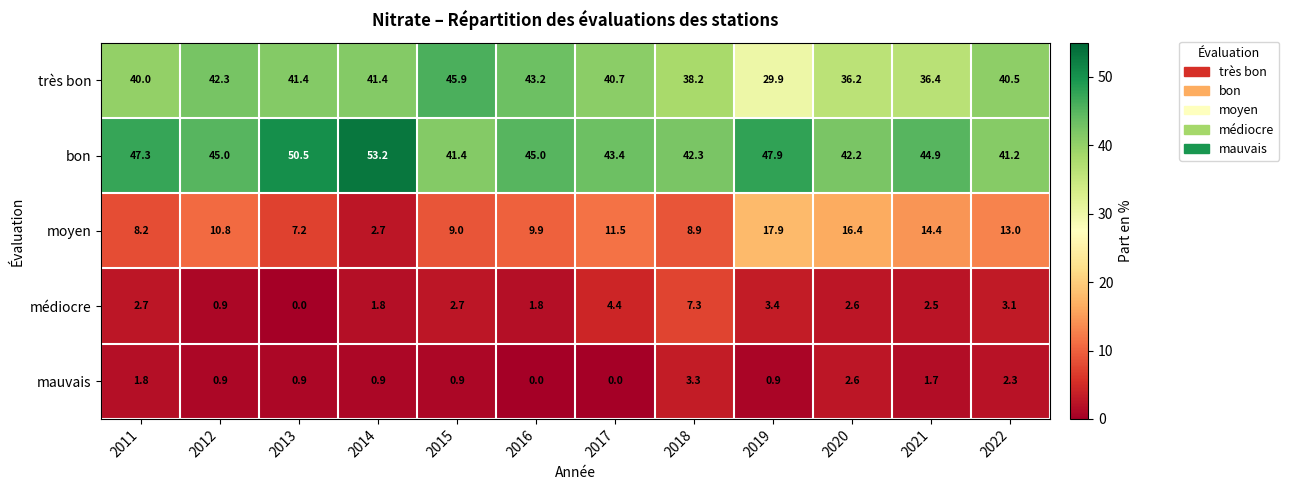

What is the lowest value of the moyen series?

2.7